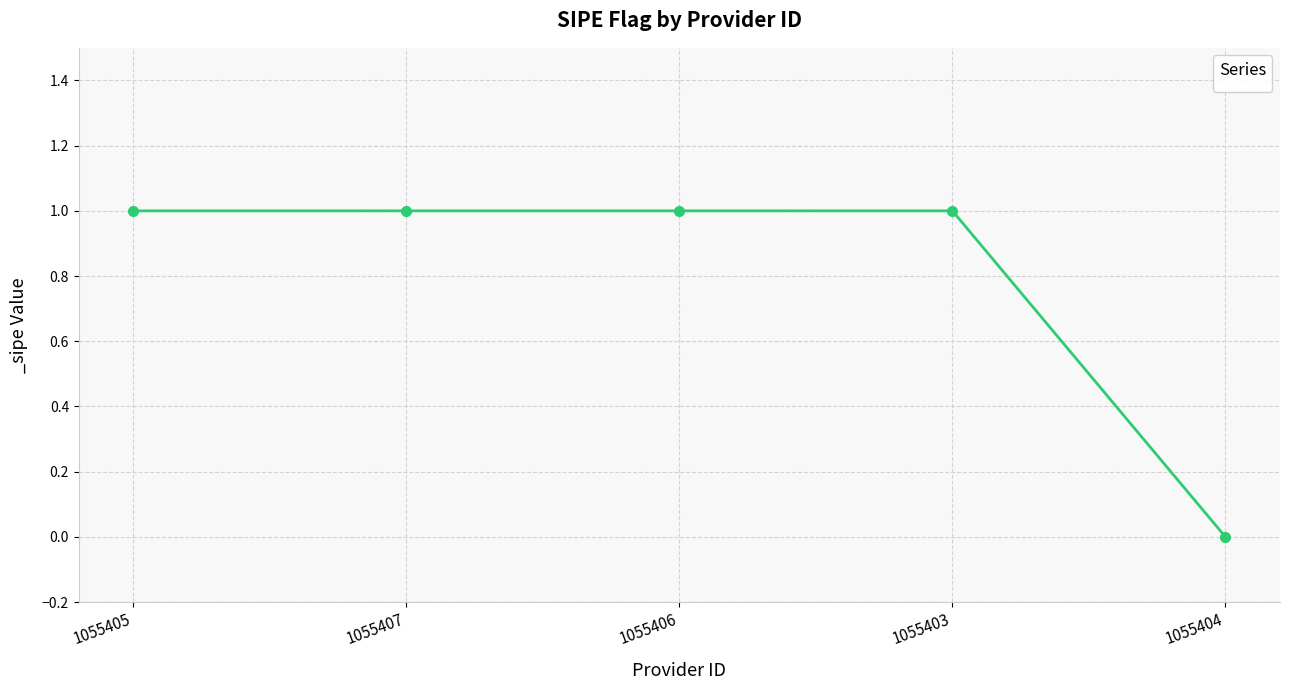

What position from the right is 1055407?

4